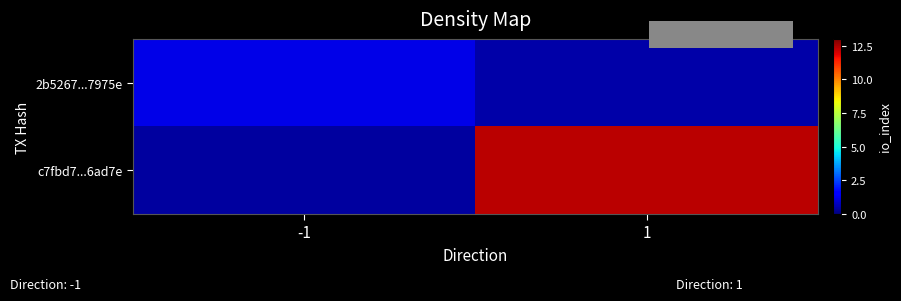

Which series has the largest total across all categories?

c7fbd7...6ad7e